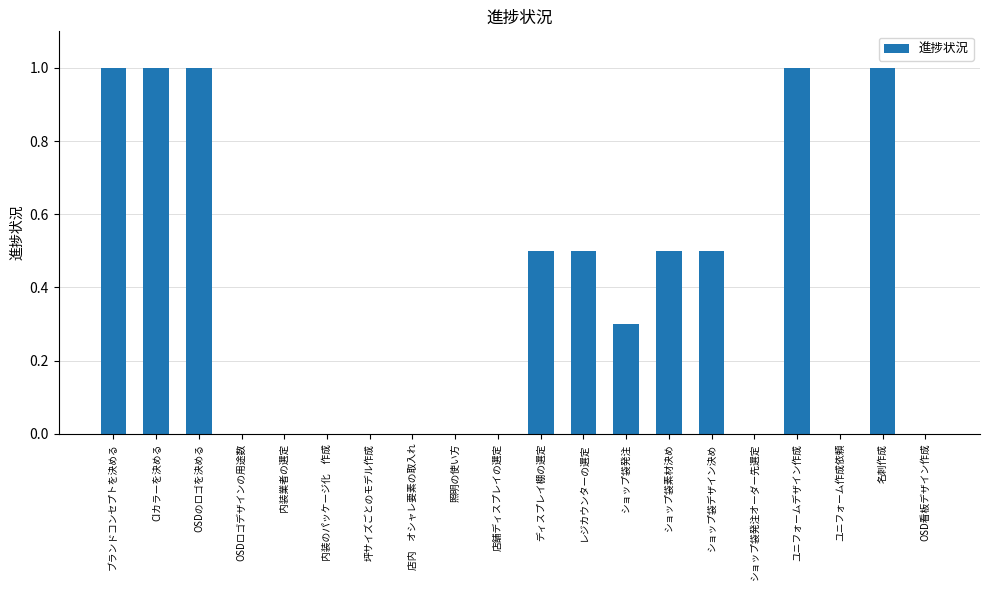

True or false: the data shows 1.0 at ブランドコンセプトを決める.

True